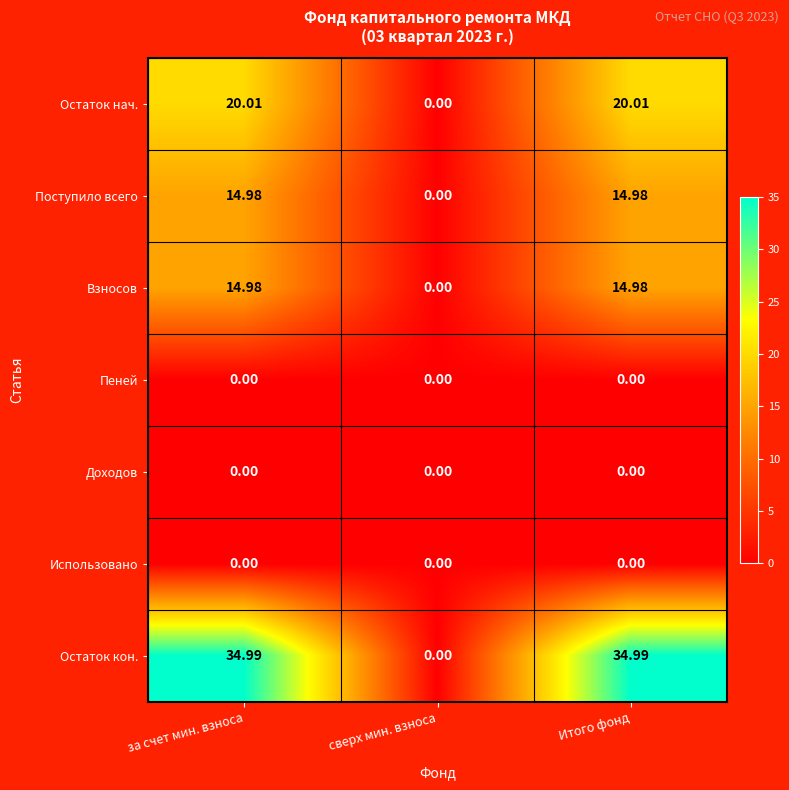

At which label is Поступило всего closest to 7?

сверх мин. взноса